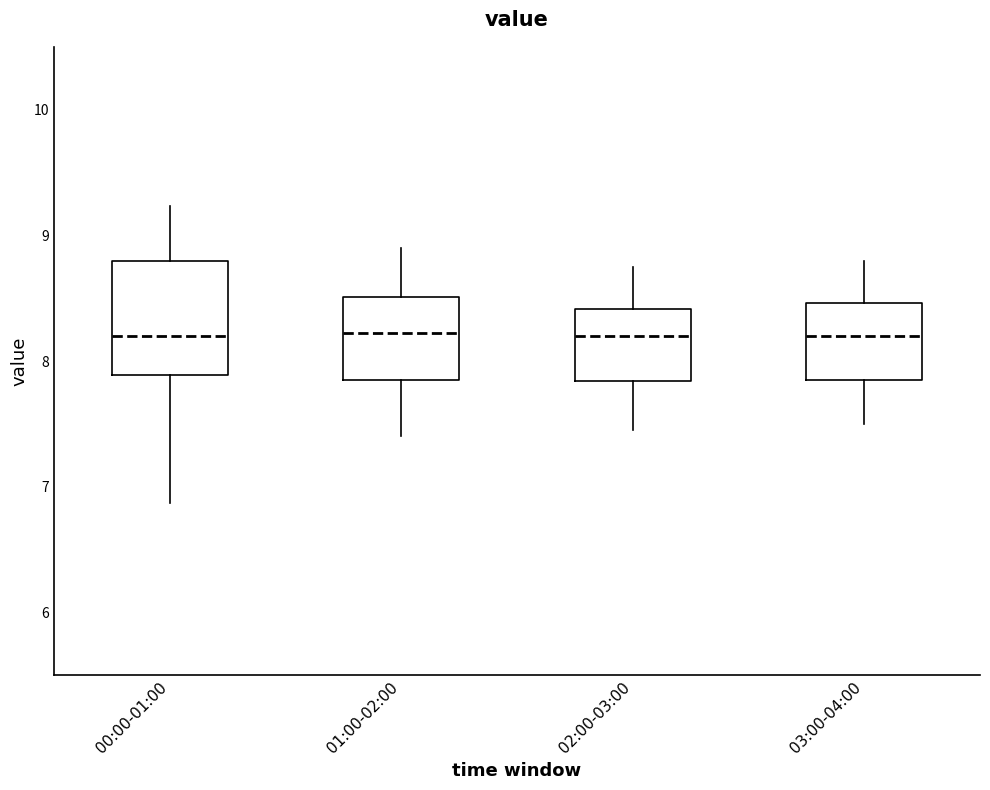

Where is the upper edge of the box for 00:00-01:00 on the y-axis? The values are not printed on the chart, so give them approximately, as read against the axis.

8.8